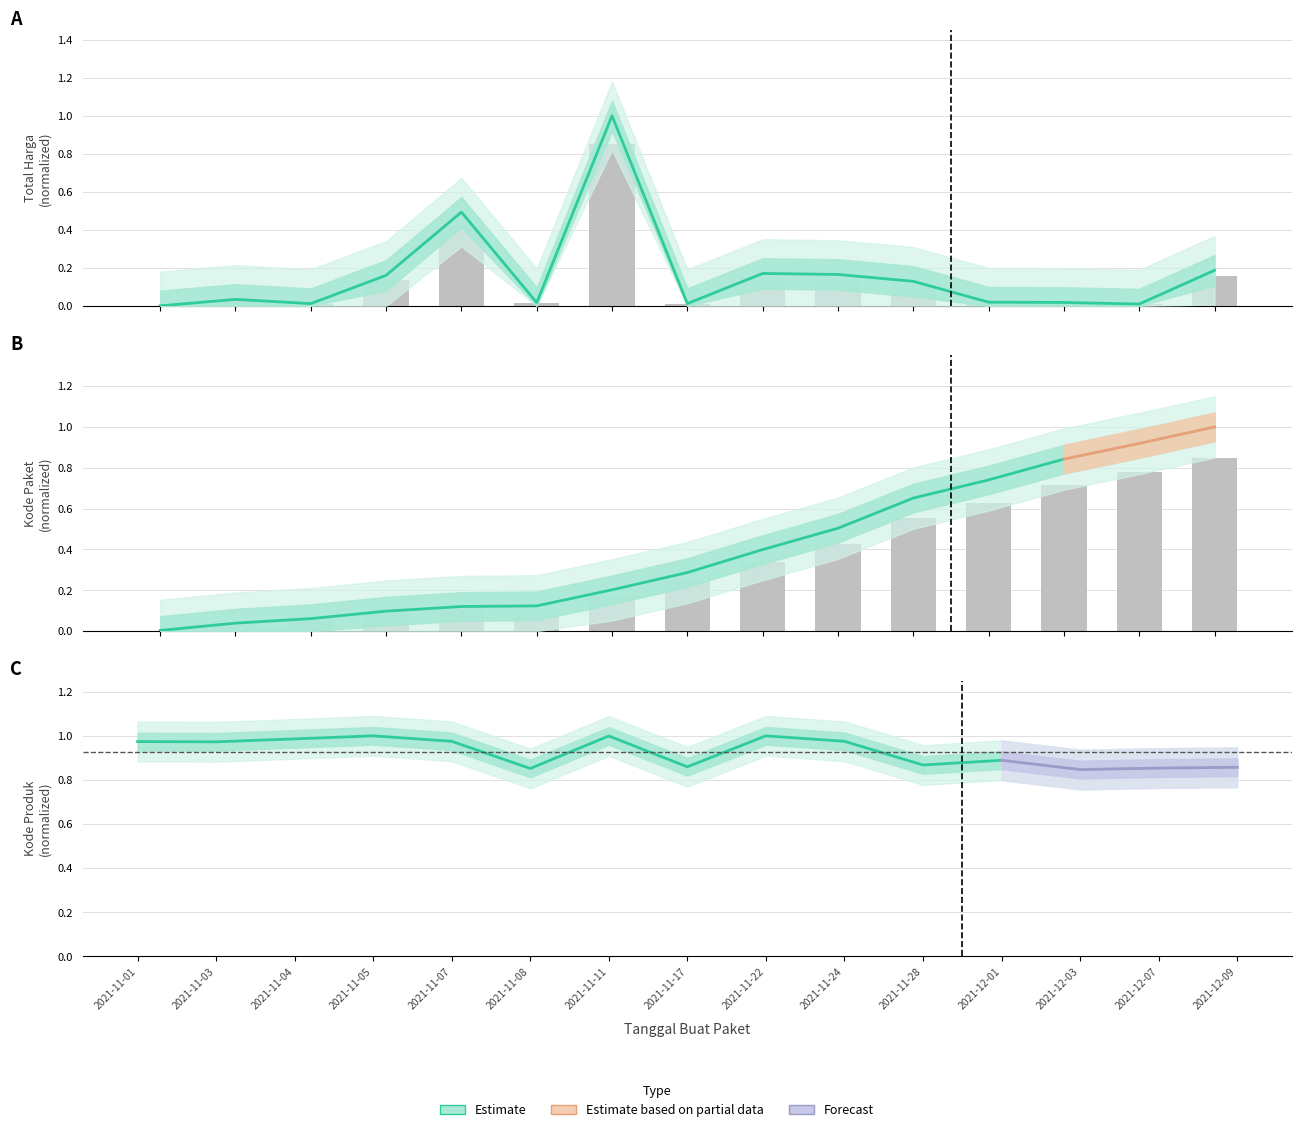

Are the bars grouped side by side (vs. stacked)?

Yes